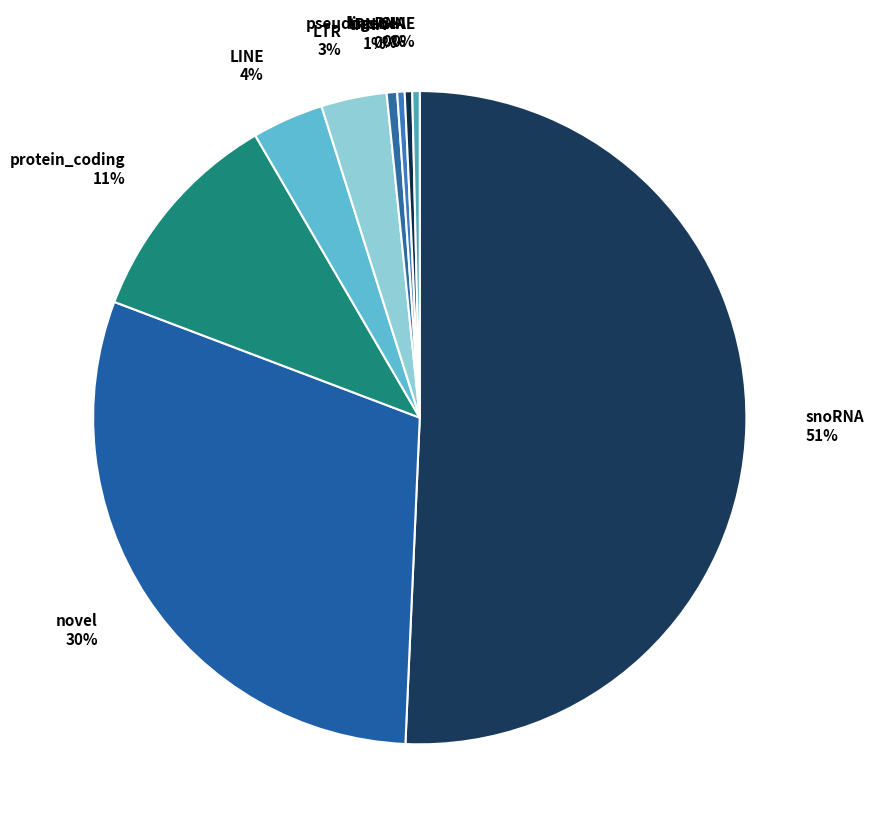

How many slices are in this pie chart?

9